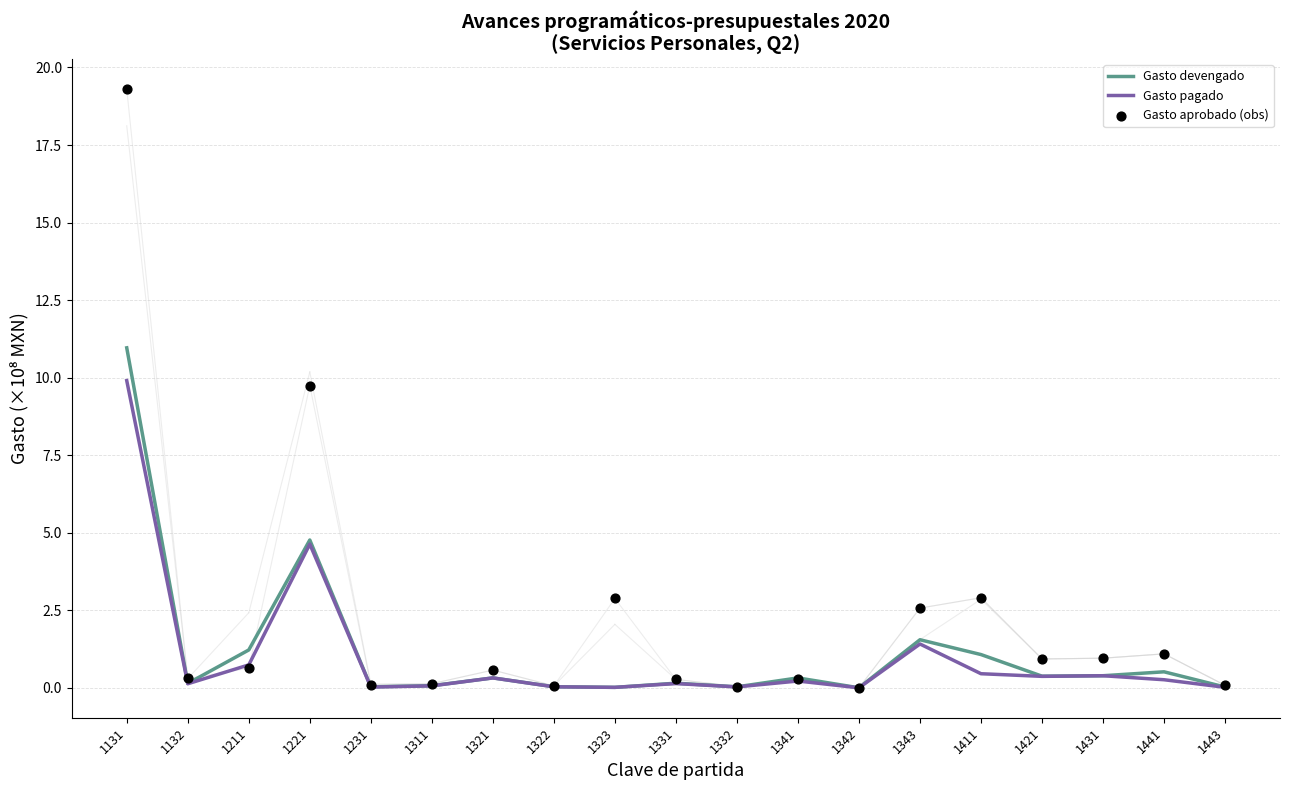

At which category is the sum across all series the highest?

1131